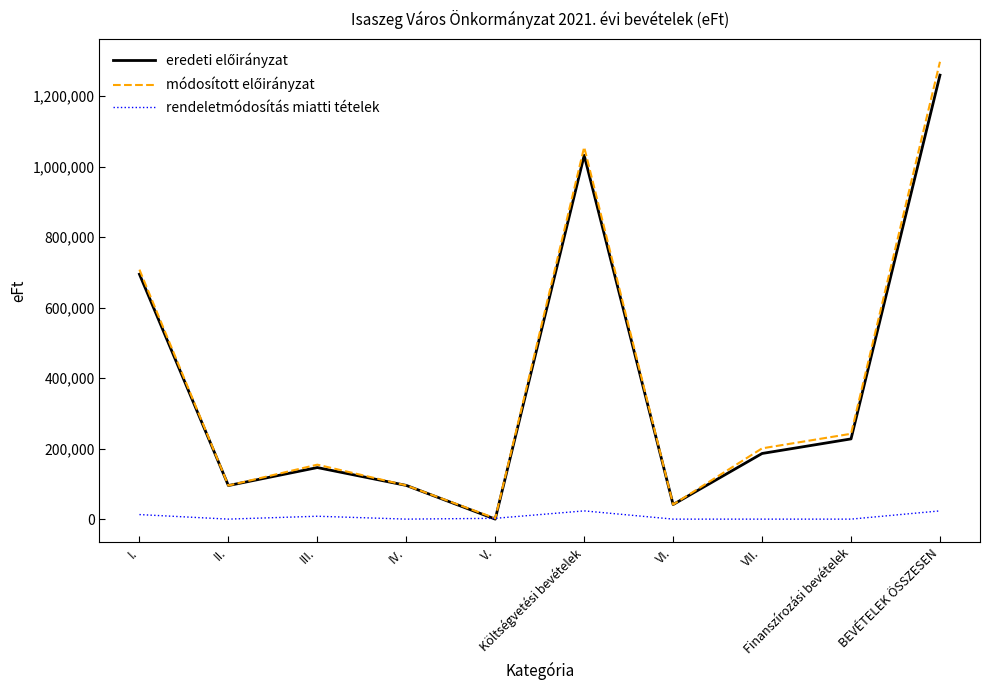

What is the greatest value displayed?

1297507